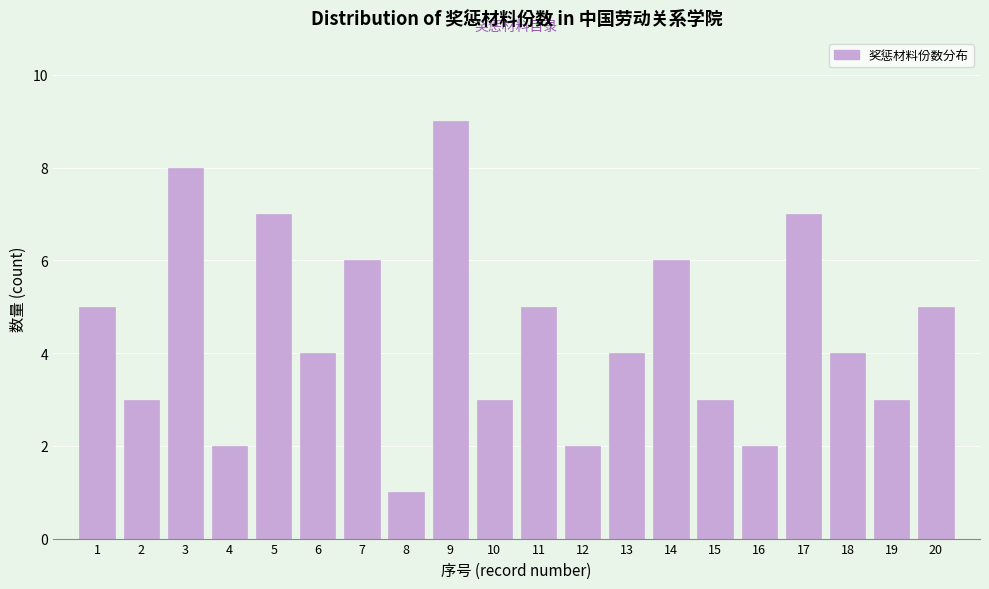

Reading left to right, transcribe all the data shown in this chart.

5	3	8	2	7	4	6	1	9	3	5	2	4	6	3	2	7	4	3	5